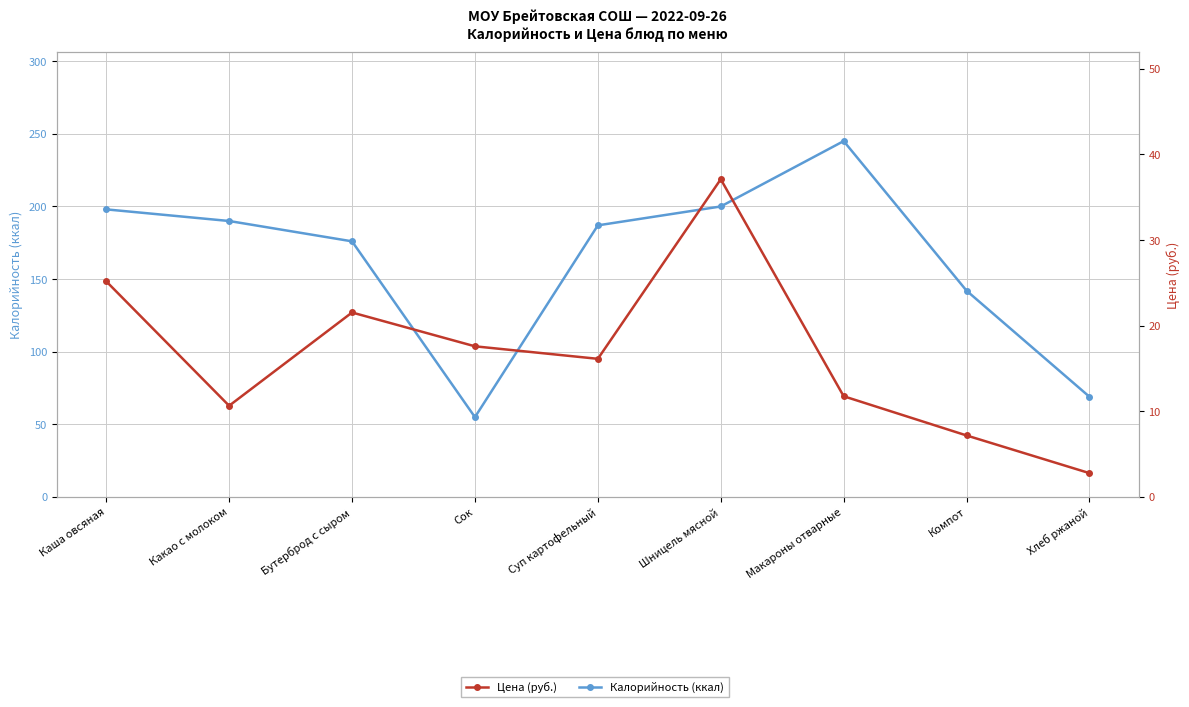

What are all the series names shown in the legend?

Калорийность (ккал), Цена (руб.)